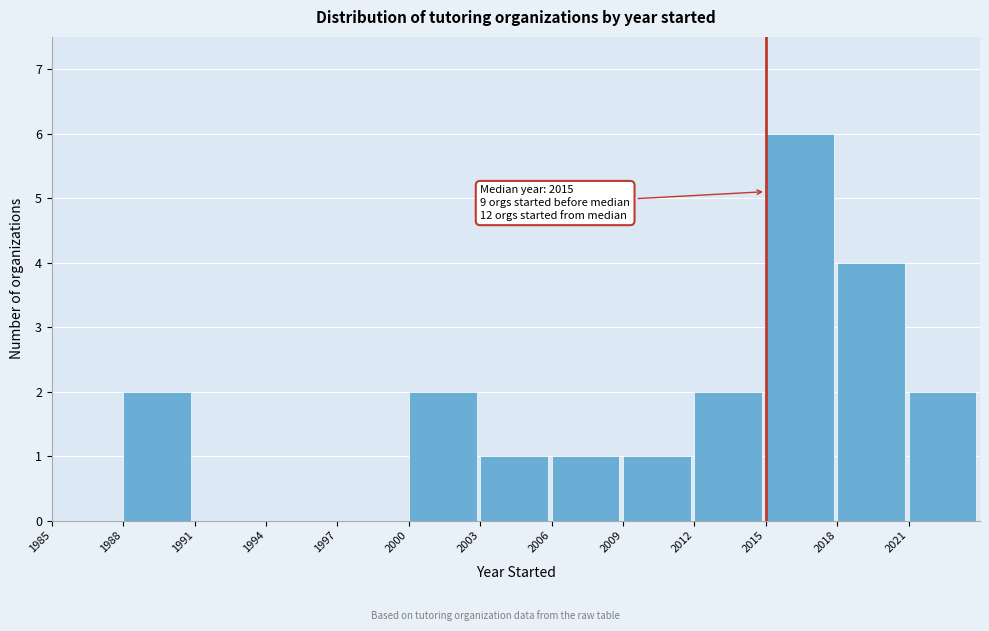

Which range on the x-axis has the tallest bar?

2015 to 2018